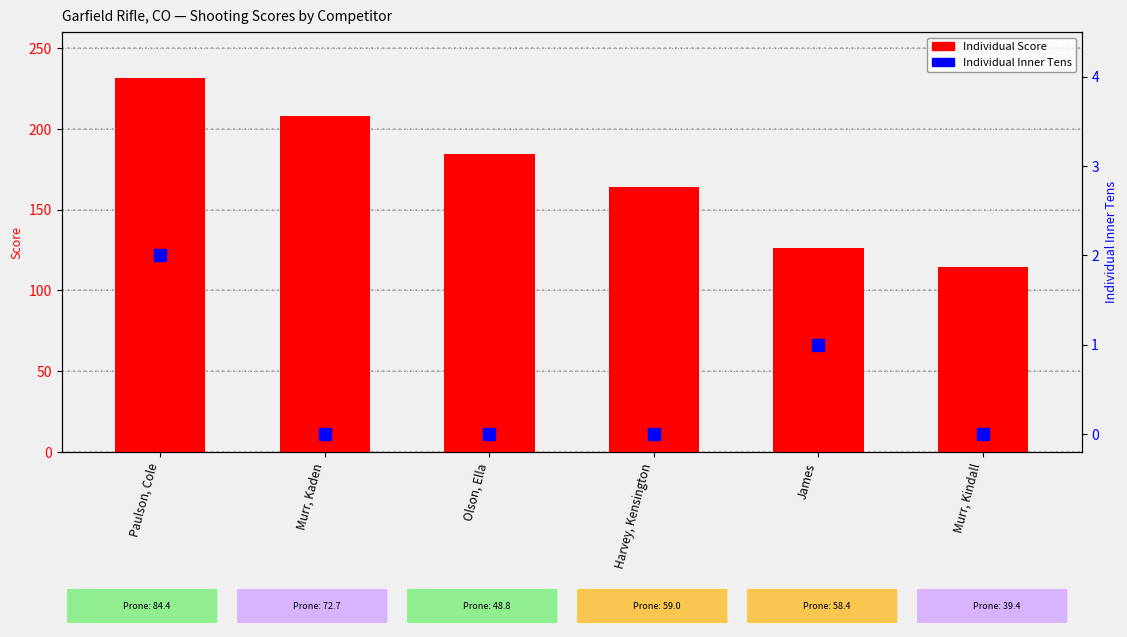

Where does the Individual Score series first go above 184?

Paulson, Cole